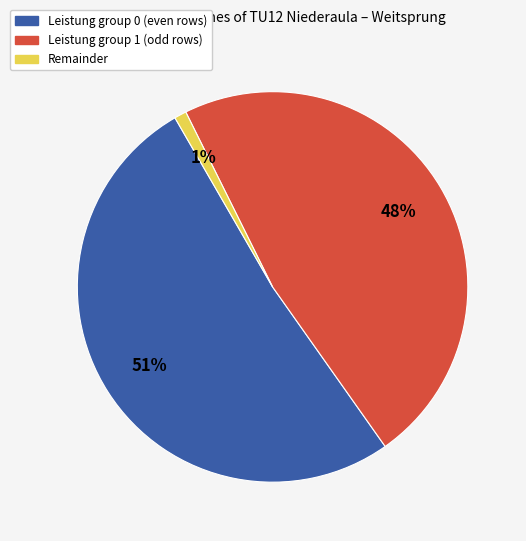

To the nearest percent, what is the average slice percentage?

33%